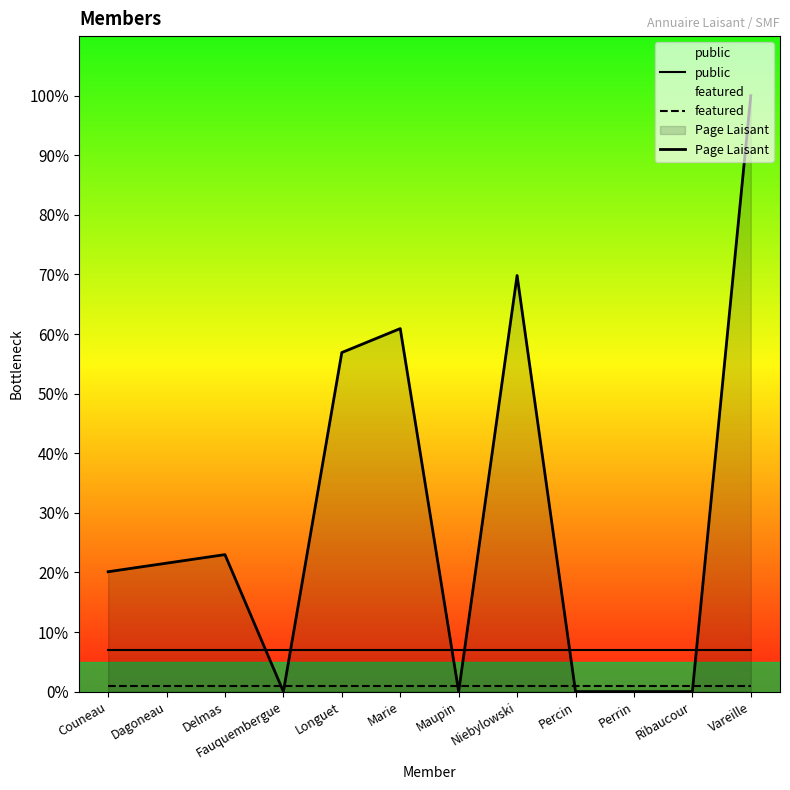

Where do featured and Page Laisant first cross each other?

Delmas and Fauquembergue